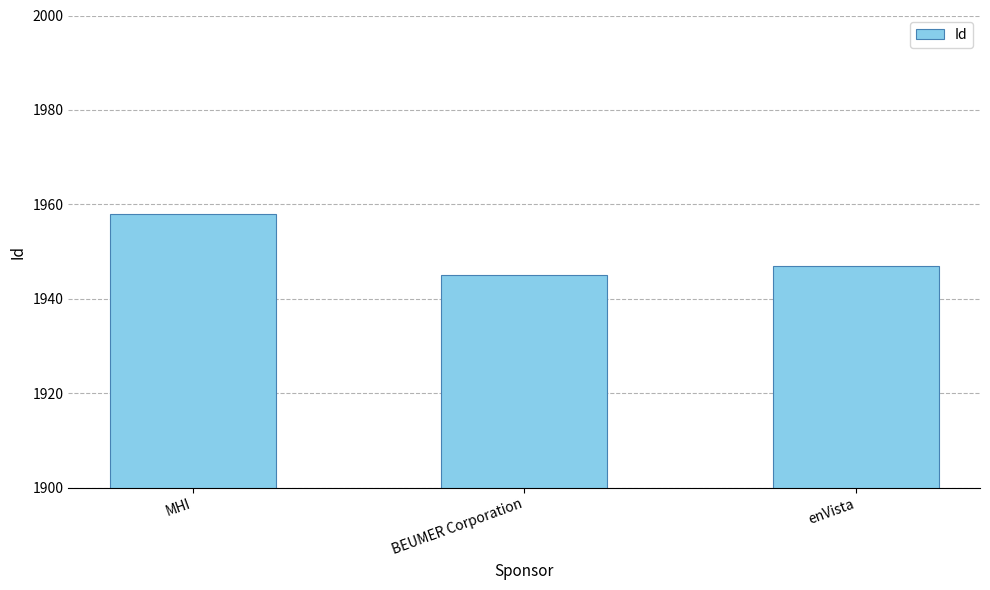

What is the change in value from MHI to BEUMER Corporation?

-13